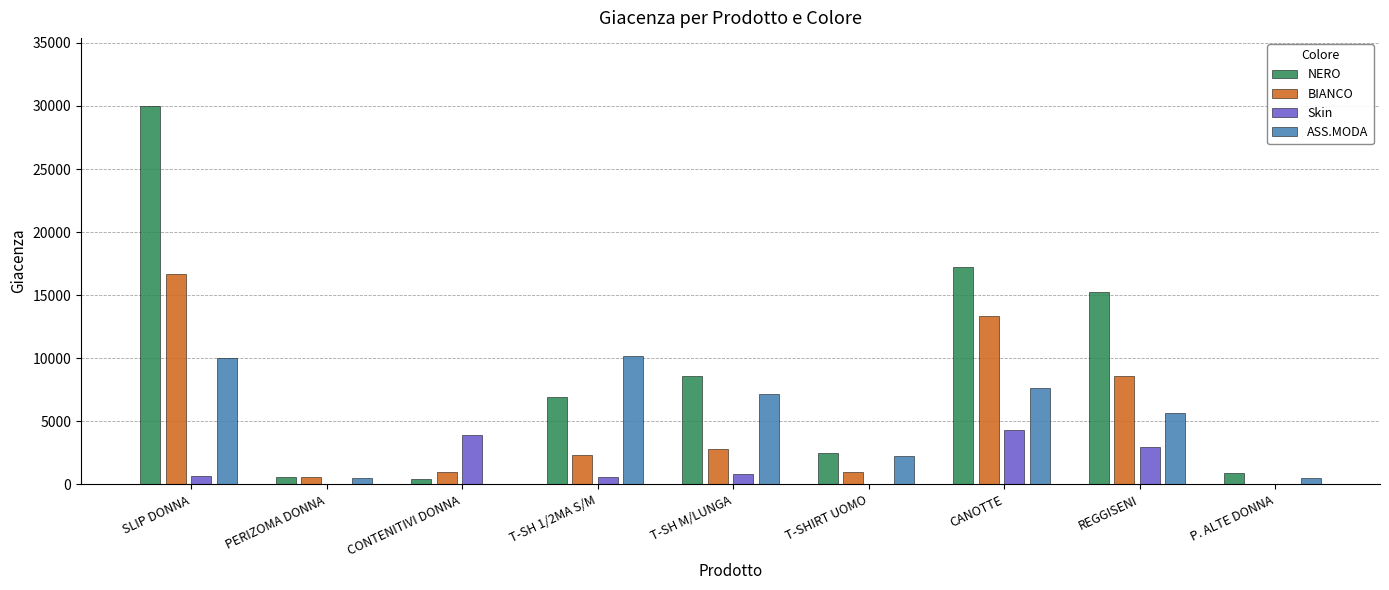

True or false: ASS.MODA has a value of 4265 at CANOTTE.

False